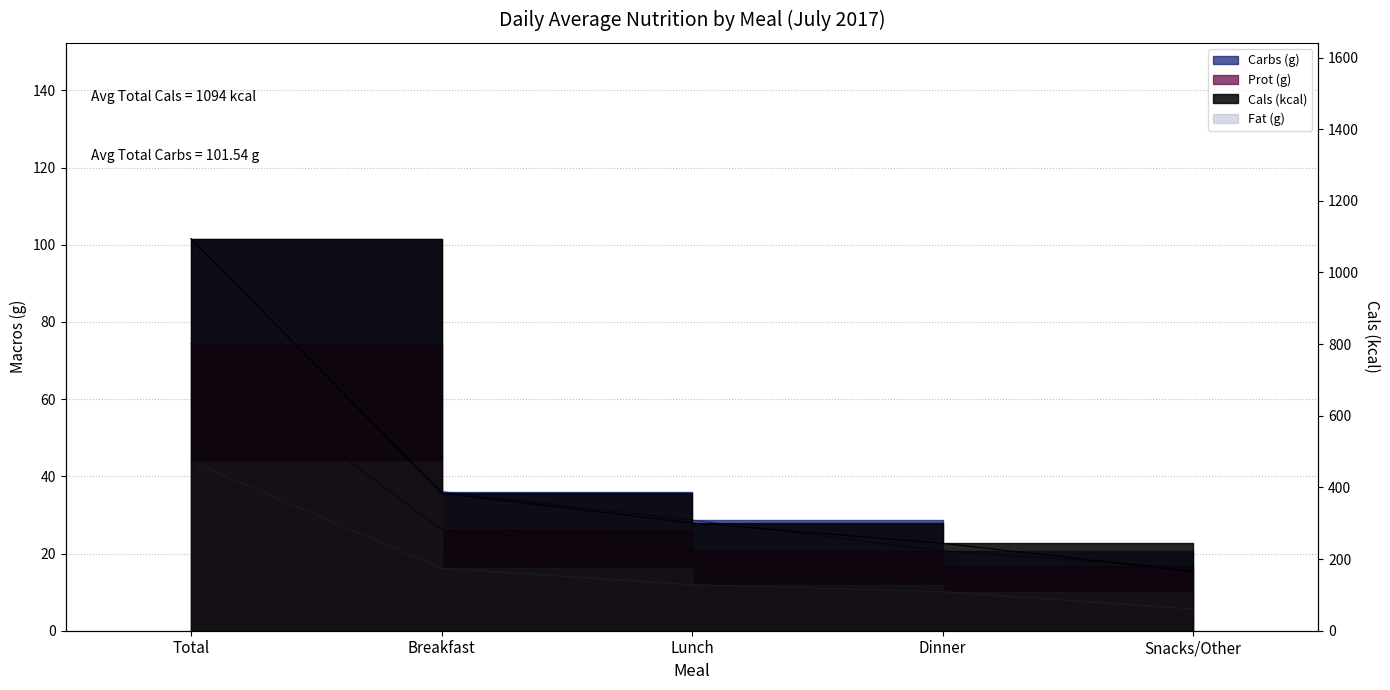

What is the total value across all series at Breakfast?

462.4